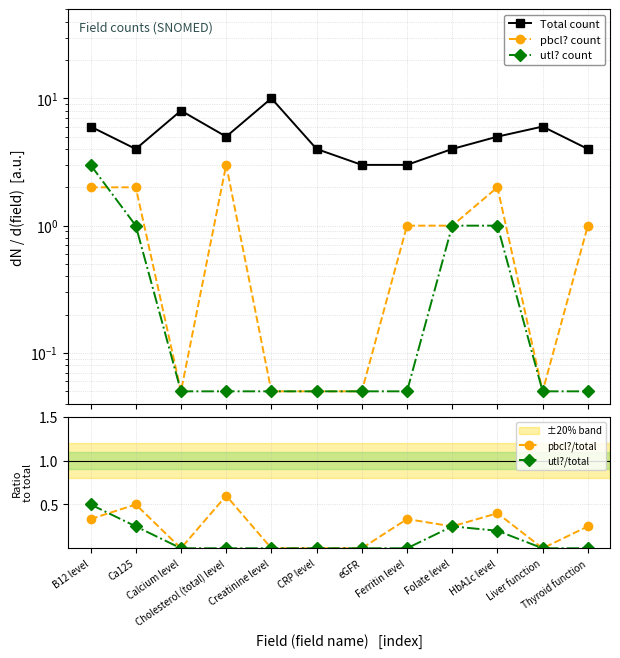

At which category does the chart reach its minimum across all series?

Calcium level